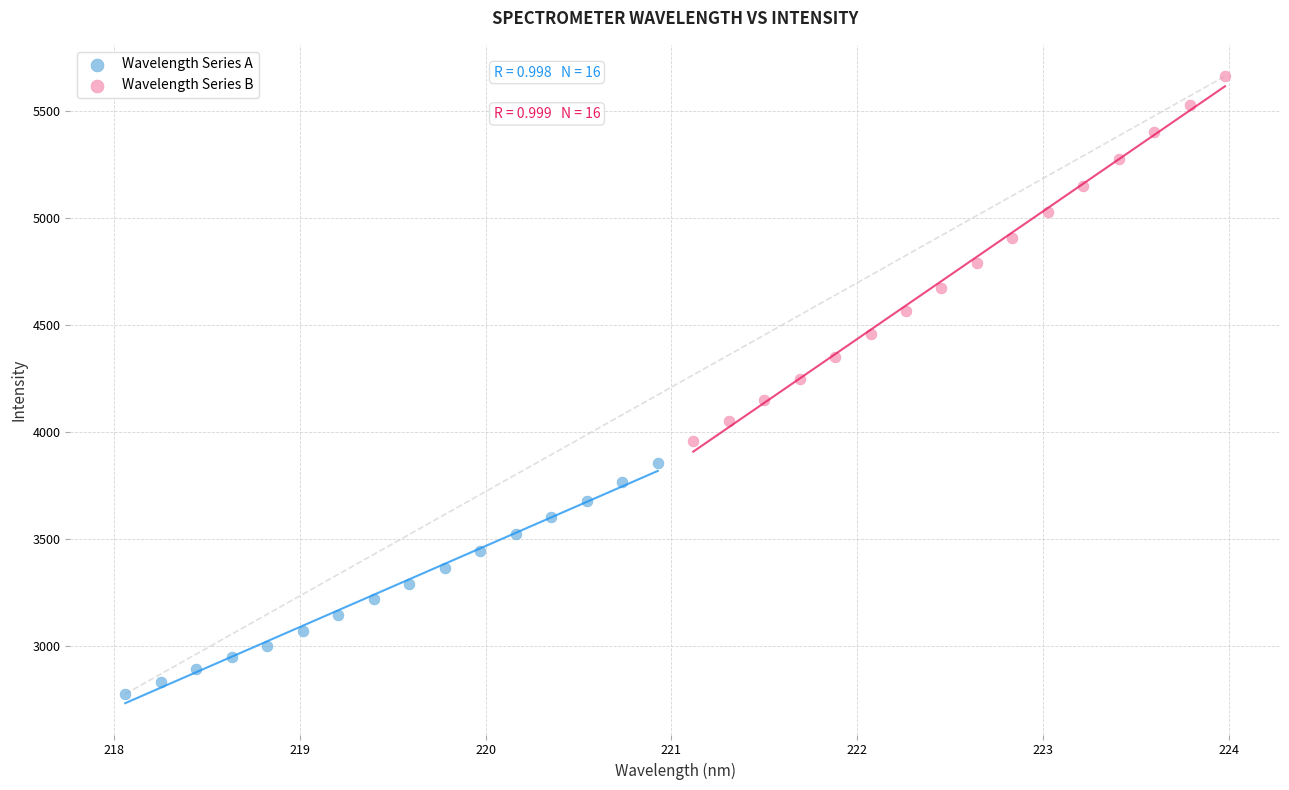

What are all the series names shown in the legend?

Wavelength Series A, Wavelength Series B